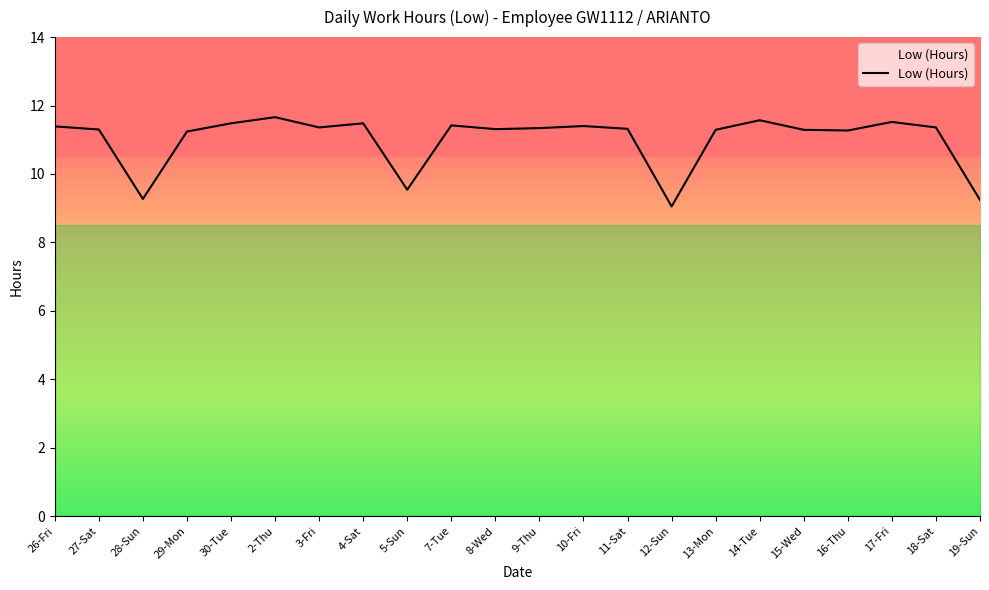

What is the change in value from 4-Sat to 7-Tue?

-0.1